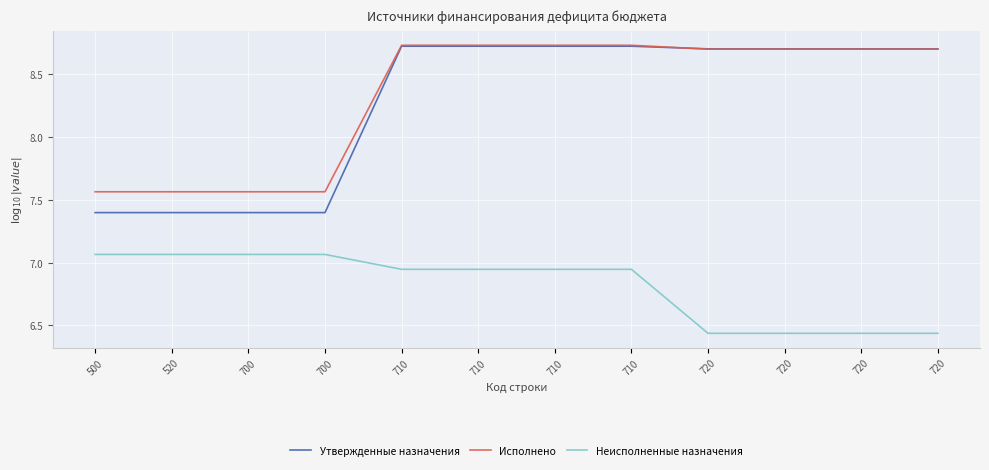

True or false: Исполнено has more than 1 interior local peaks.

False